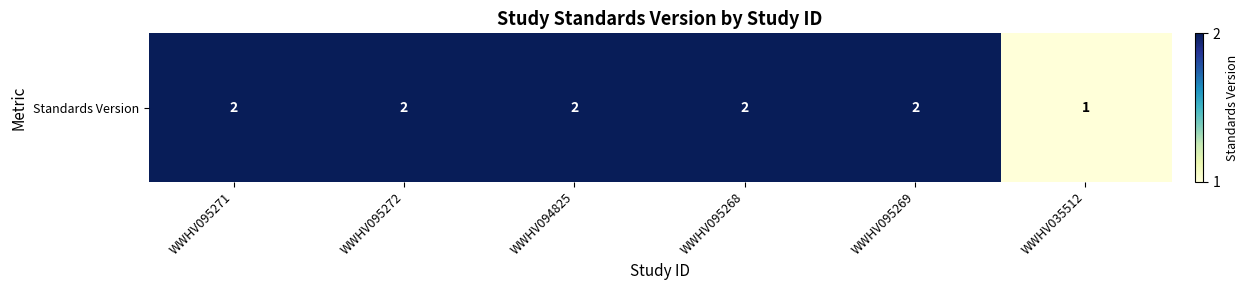

True or false: the data shows 2 at WWHV095271.

True